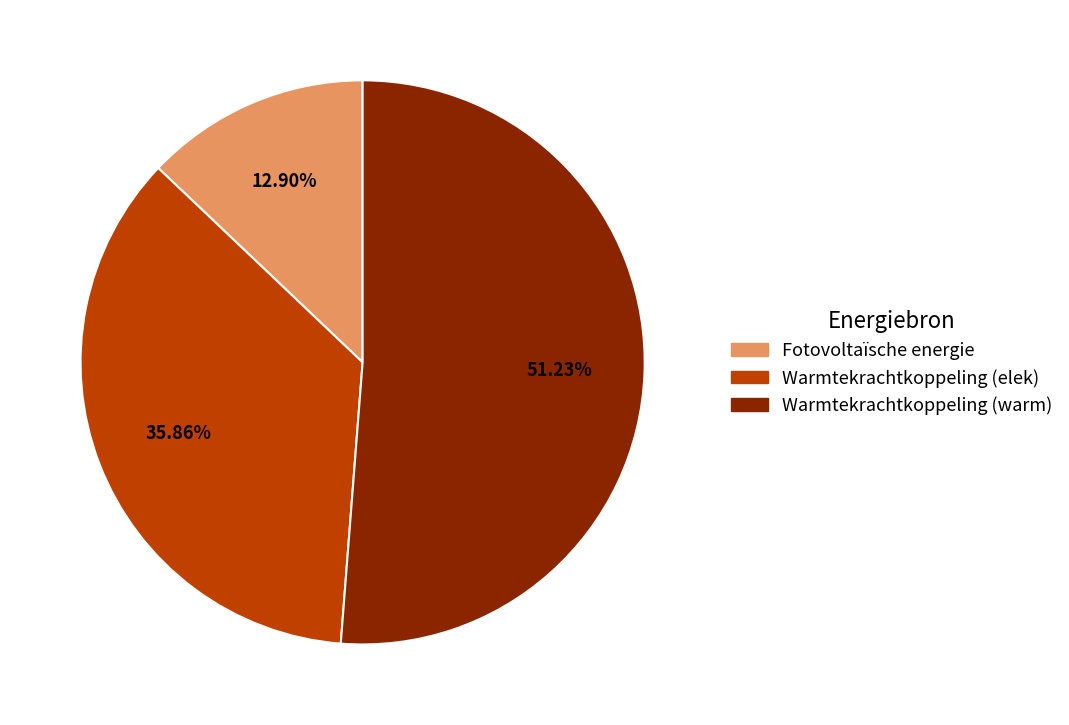

Between Warmtekrachtkoppeling (elek) and Fotovoltaïsche energie, which is larger?

Warmtekrachtkoppeling (elek)